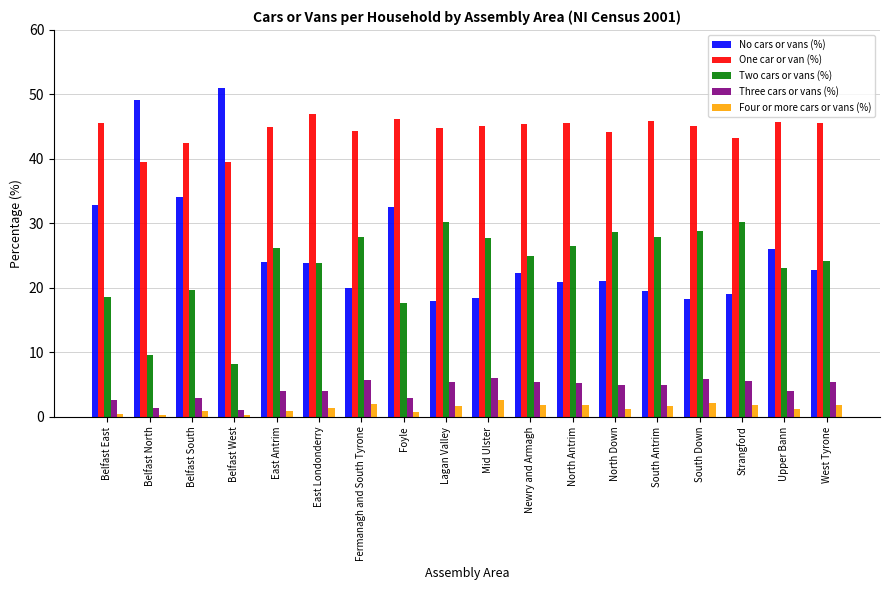

How many distinct data groups are displayed?

5